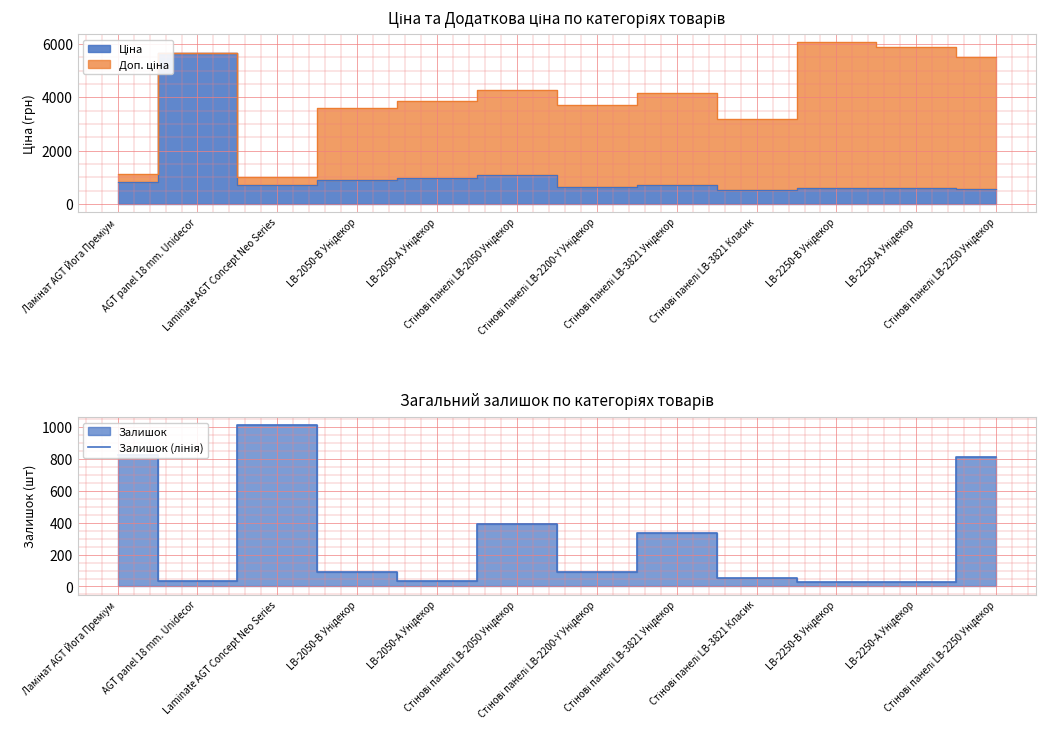

The value at AGT panel 18 mm. Unidecor is 52. True or false?

False